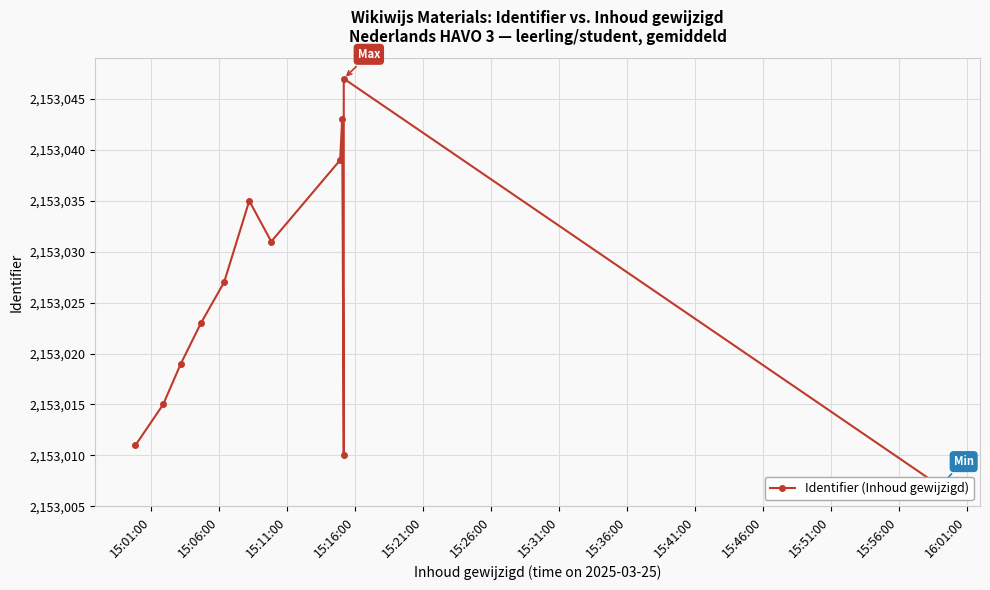

How many interior local peaks (higher than both neighbors) does the data have?

3